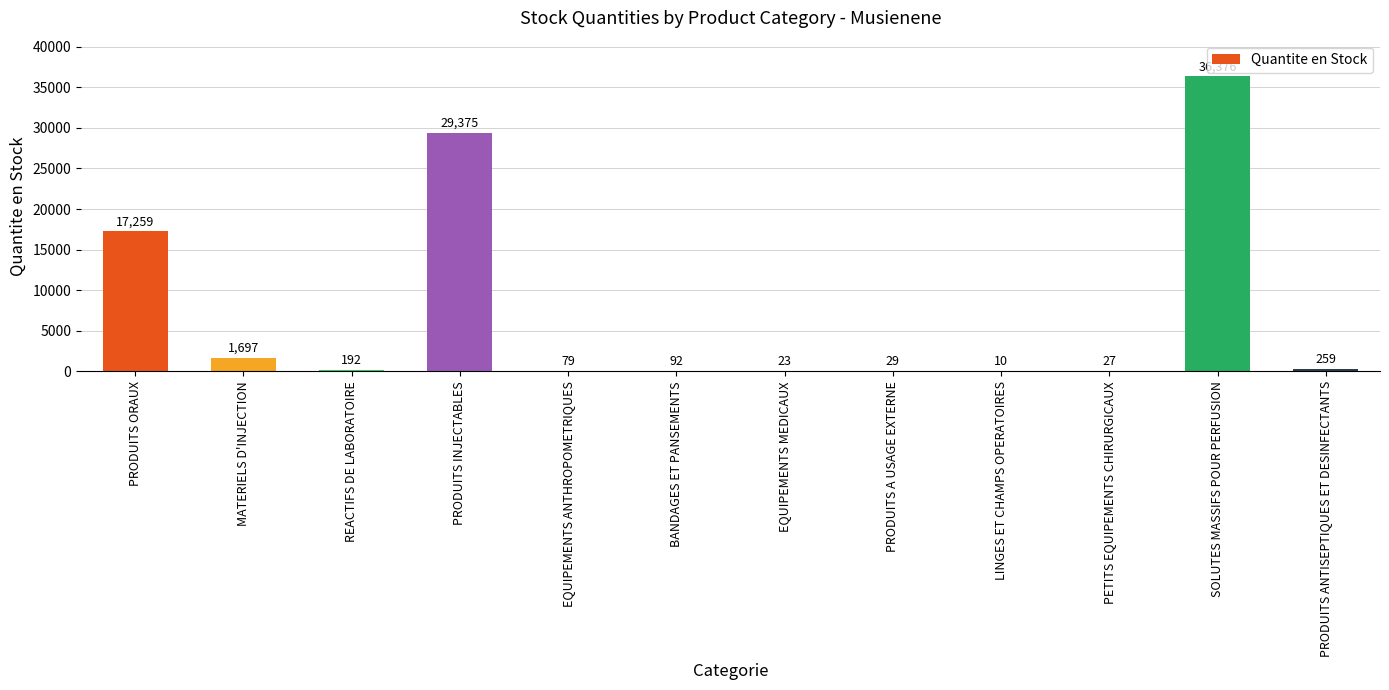

True or false: the data shows 79.0 at EQUIPEMENTS ANTHROPOMETRIQUES.

True